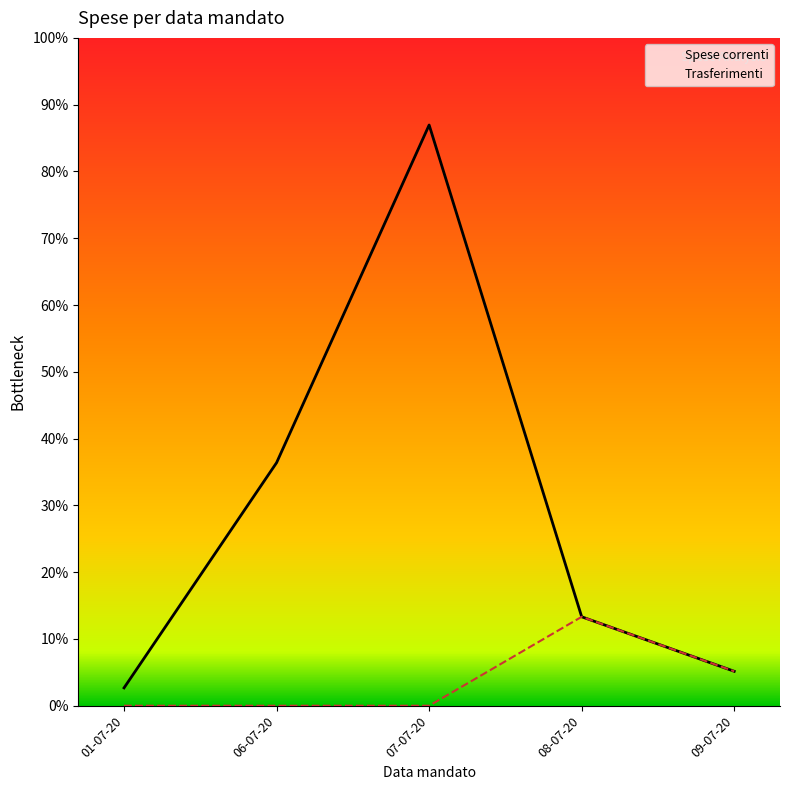

Does the chart display data point markers on the line(s)?

No